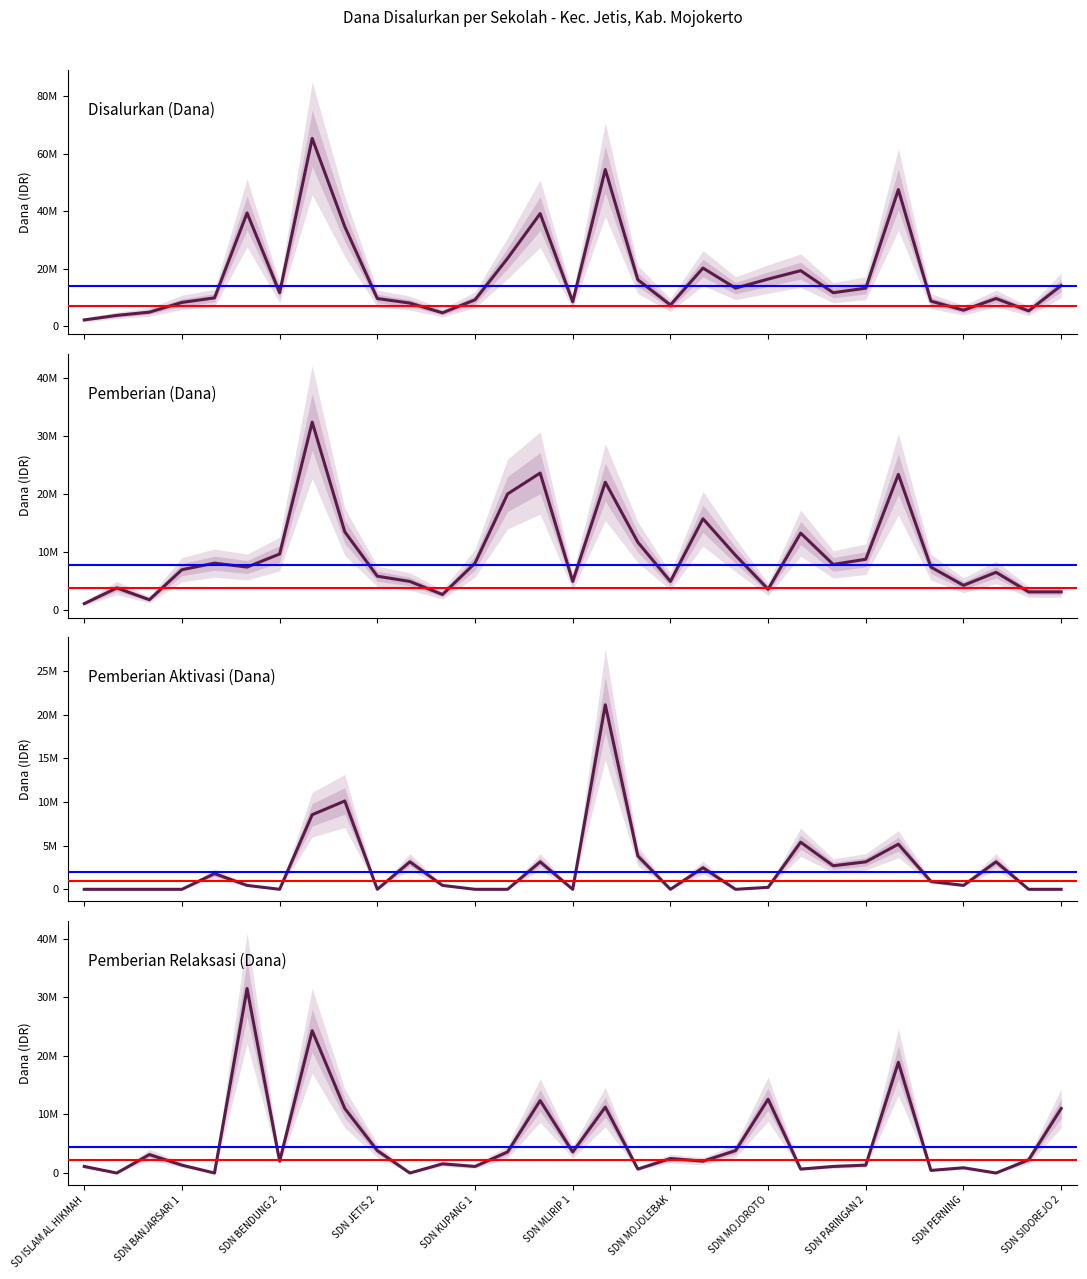

Which series has the largest total across all categories?

Disalurkan (Dana)